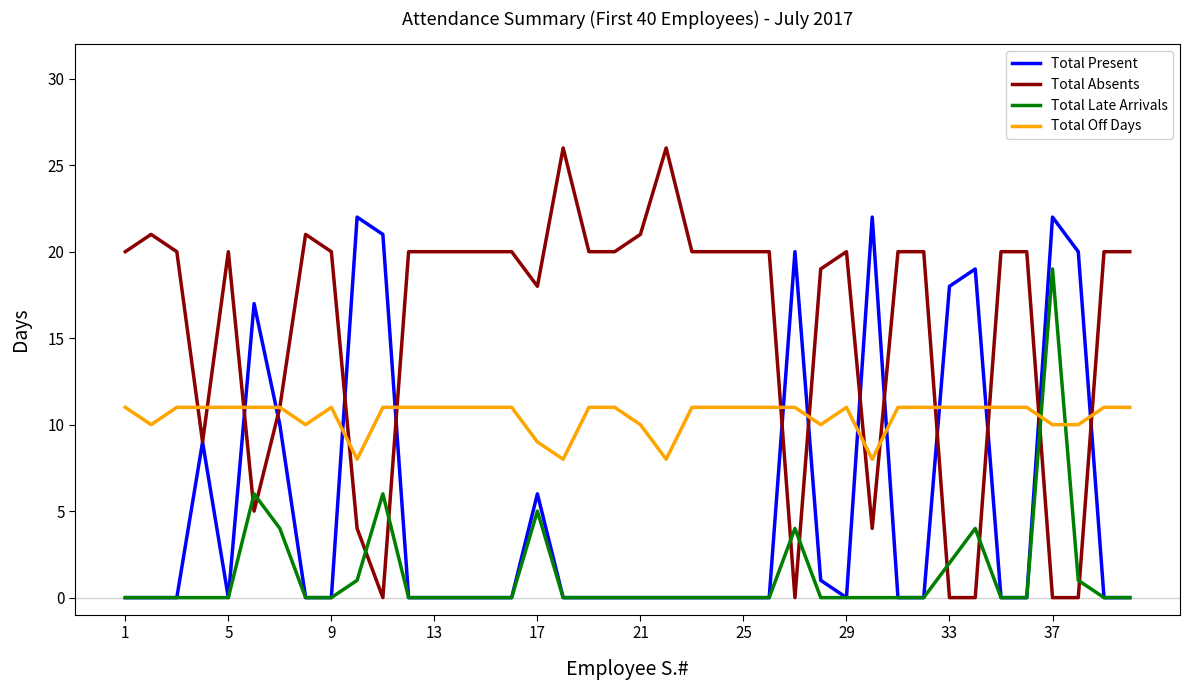

Which series has the largest range (max minus min)?

Total Absents